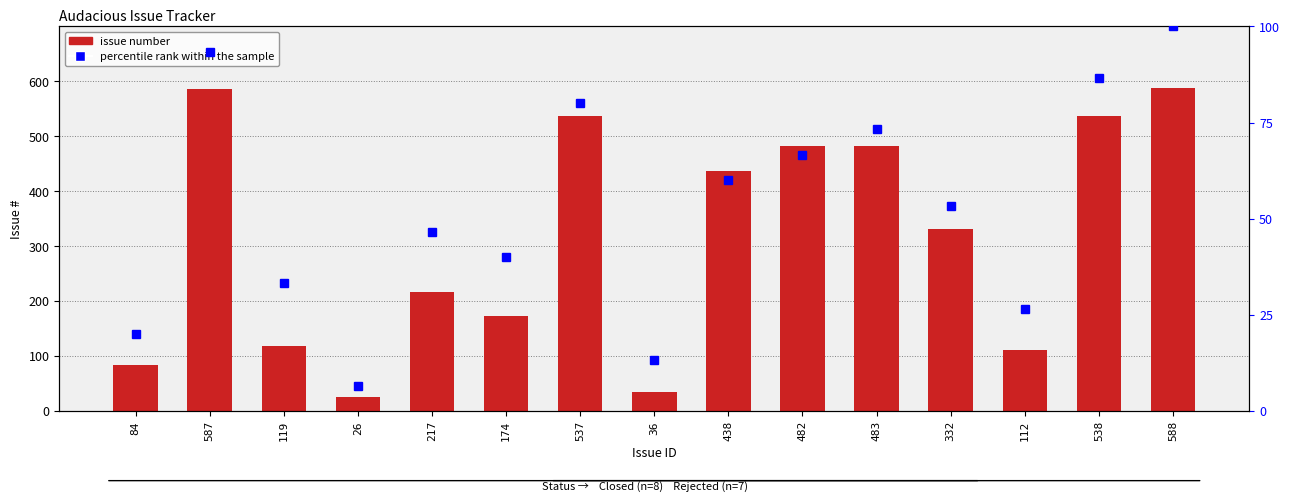

At which category is the sum across all series the highest?

588